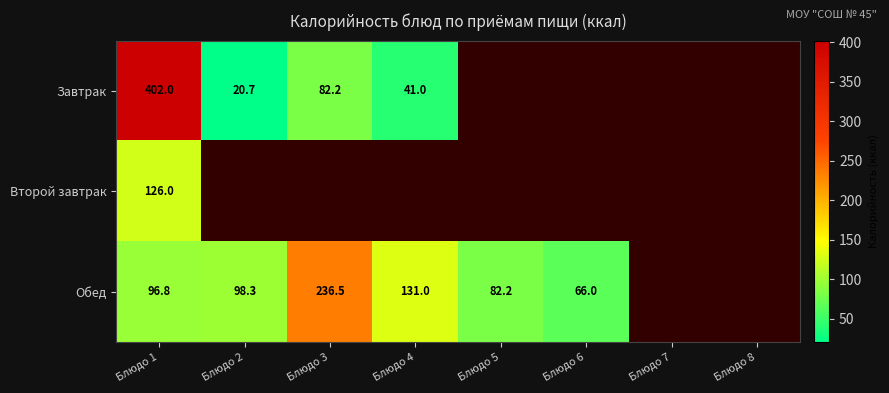

True or false: Обед has a value of 27.0 at Блюдо 1.

False